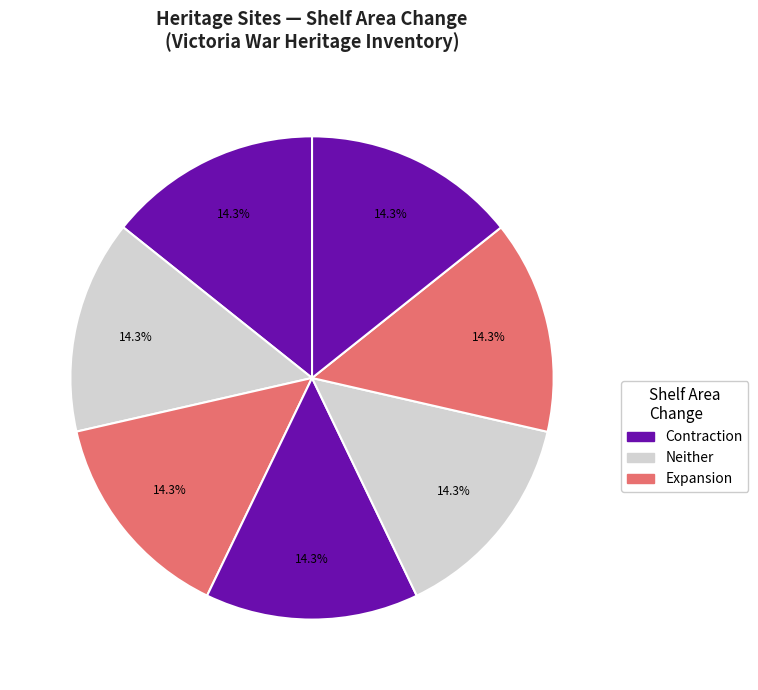

Count the number of slices in the pie.

7